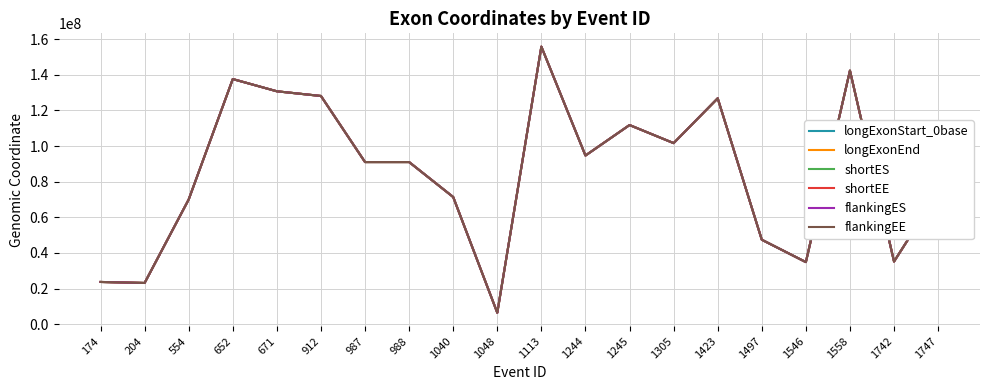

Where is the first local maximum for flankingEE?

652